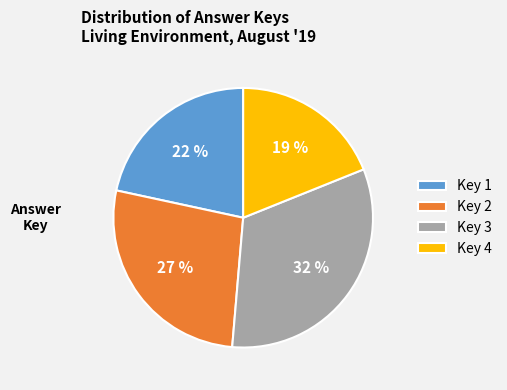

To the nearest percent, what percentage of the pie is Key 3?

32%